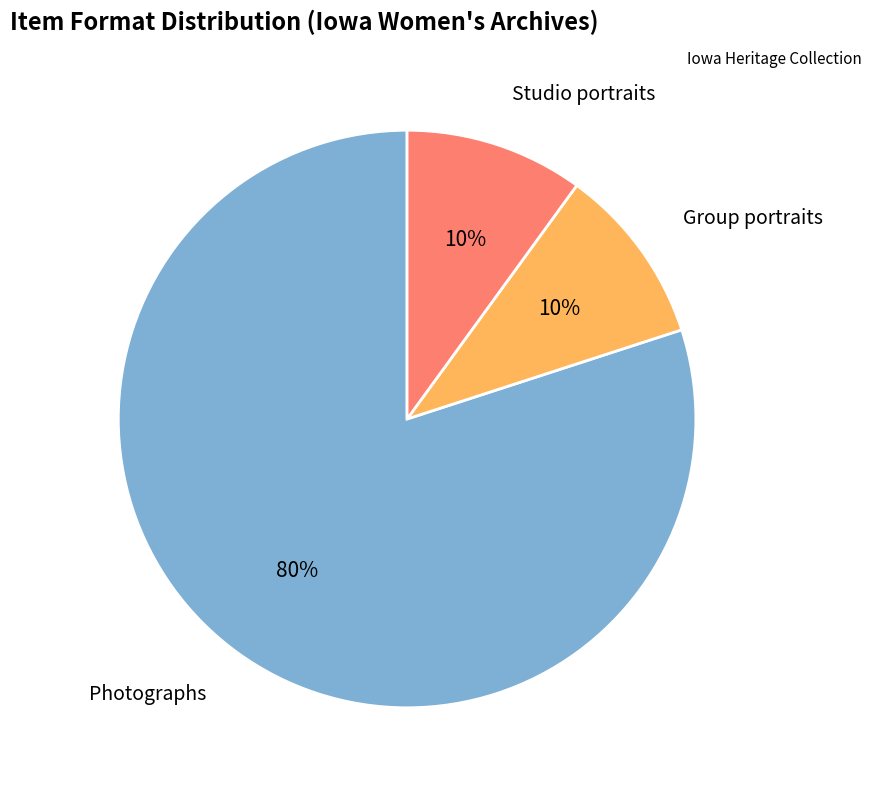

To the nearest percent, what is the combined percentage of Studio portraits and Group portraits?

20%